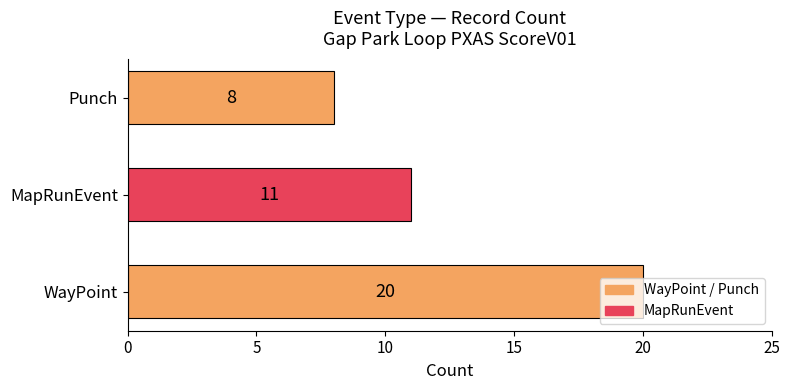

Which label corresponds to the smallest value in the chart?

Punch